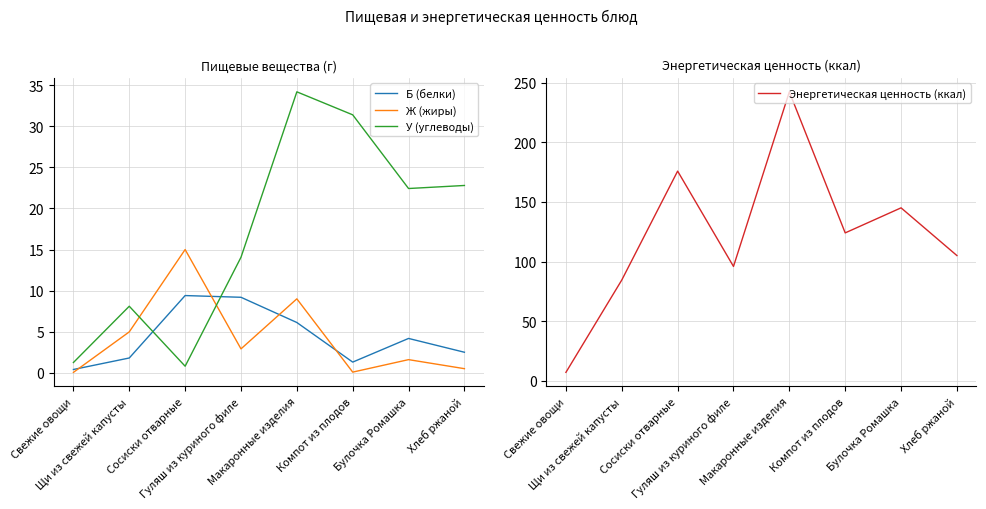

What is the sum of the Энергетическая ценность (ккал) values at Свежие овощи and Компот из плодов?

131.1